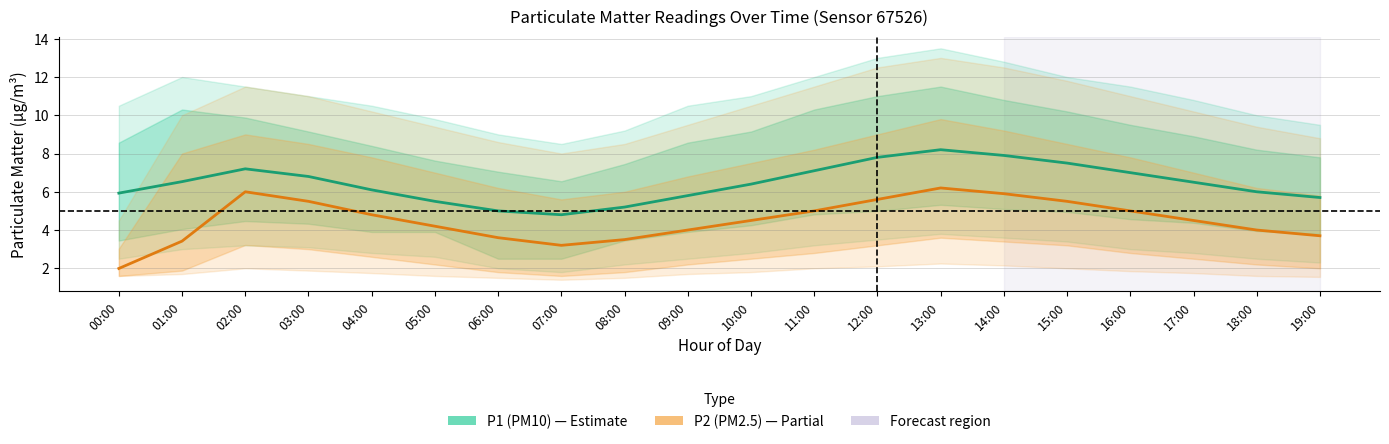

What is the value of the P1 (PM10) point at the 15th from the left?

7.9